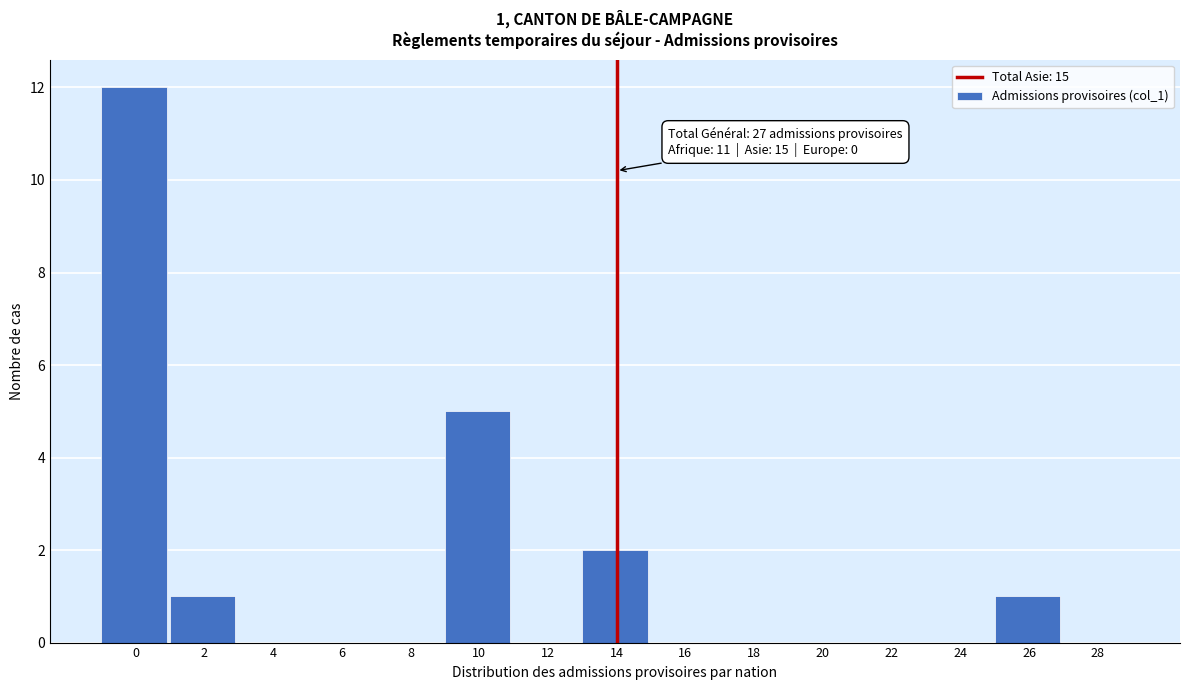

Reading left to right, extract all data points from this chart.

0=12	2=1	4=0	6=0	8=0	10=5	12=0	14=2	16=0	18=0	20=0	22=0	24=0	26=1	28=0